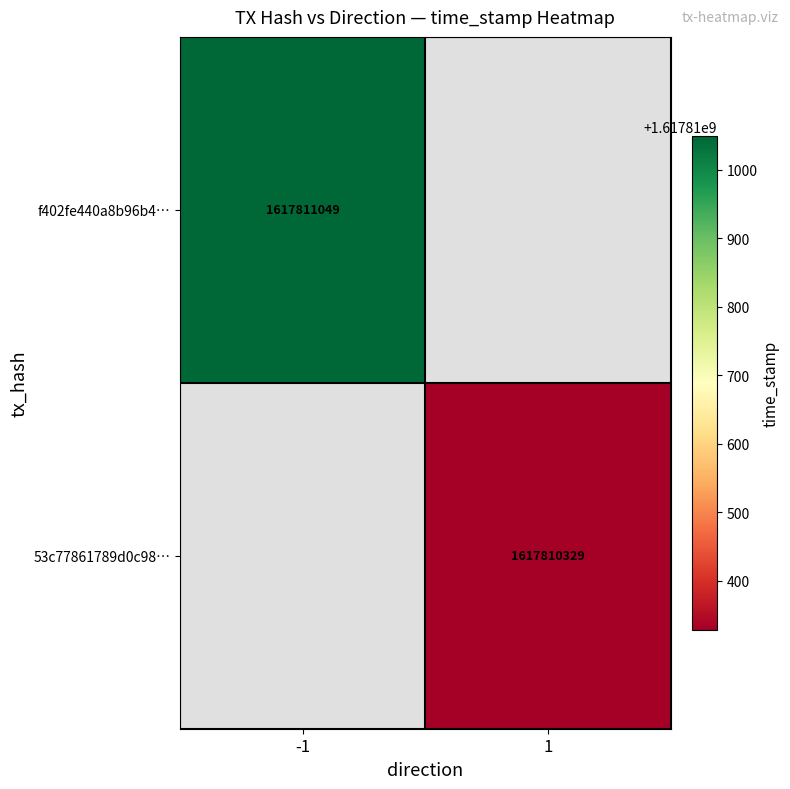

Which series has the largest total across all categories?

f402fe440a8b96b4c5ef4a1c5a3e2ccb57994d5